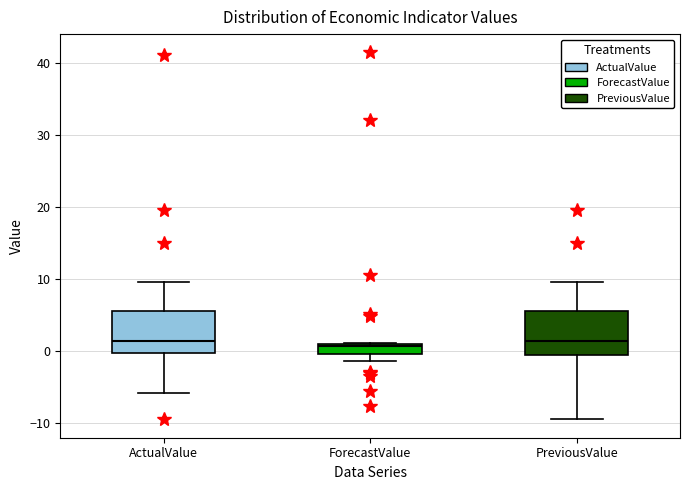

Where is the lower edge of the box for PreviousValue on the y-axis? The values are not printed on the chart, so give them approximately, as read against the axis.

-1